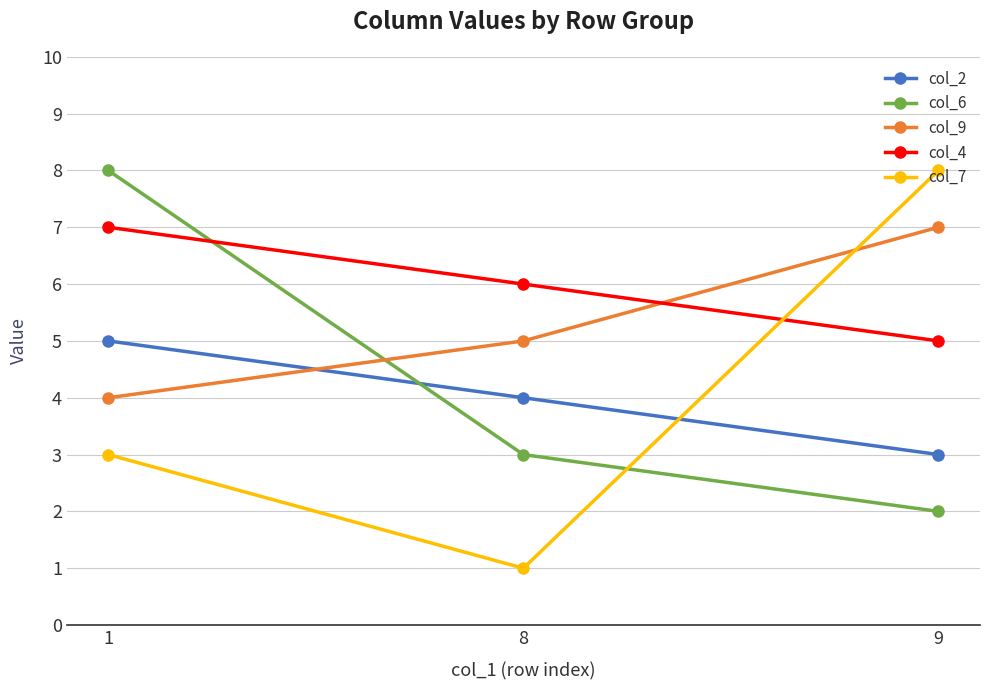

Reading left to right, extract all data points from this chart.

col_2: 1=5	8=4	9=3
col_6: 1=8	8=3	9=2
col_9: 1=4	8=5	9=7
col_4: 1=7	8=6	9=5
col_7: 1=3	8=1	9=8